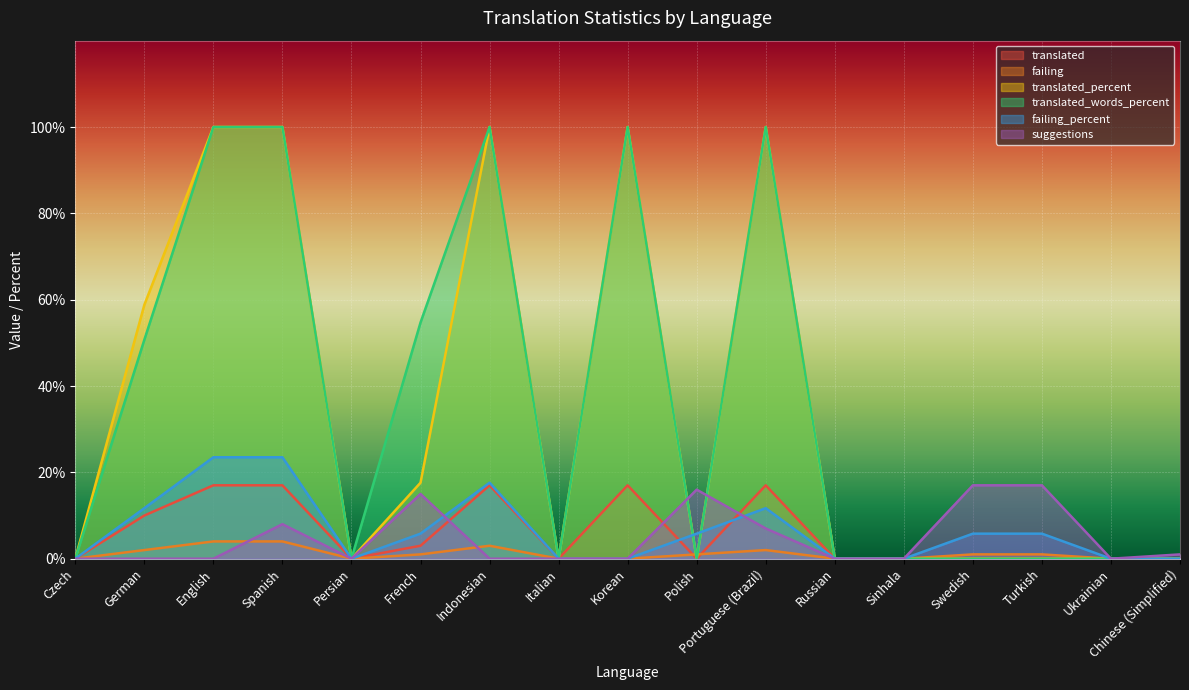

True or false: failing_percent has a value of 5.8 at Polish.

True